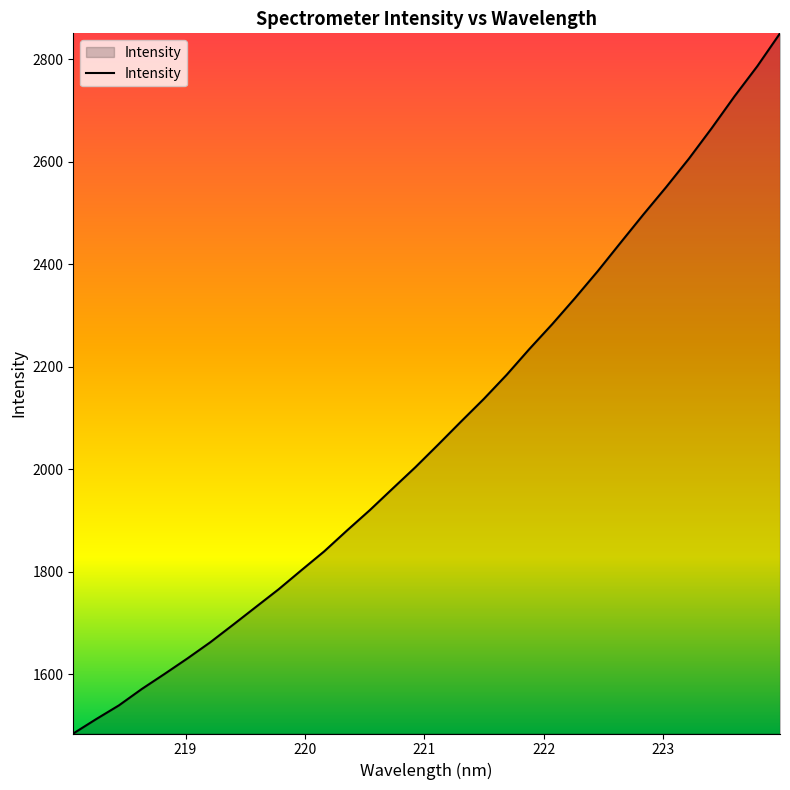

How many lines are shown in the chart?

1